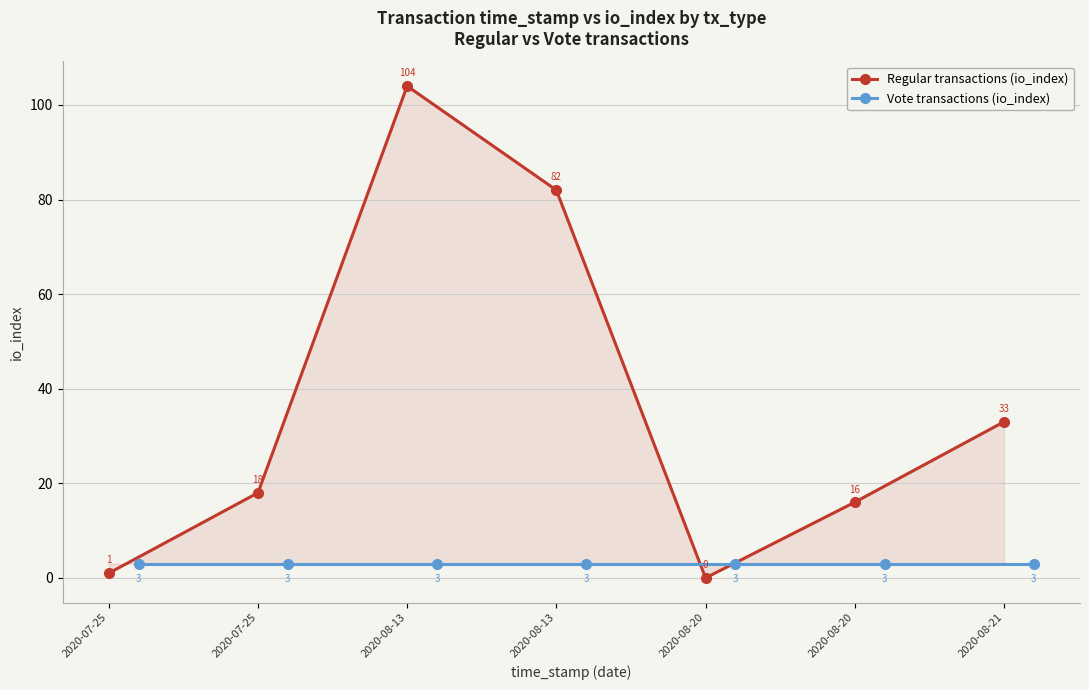

What is the sum of the Vote transactions (io_index) values at 2020-07-25 and 2020-08-21?

6